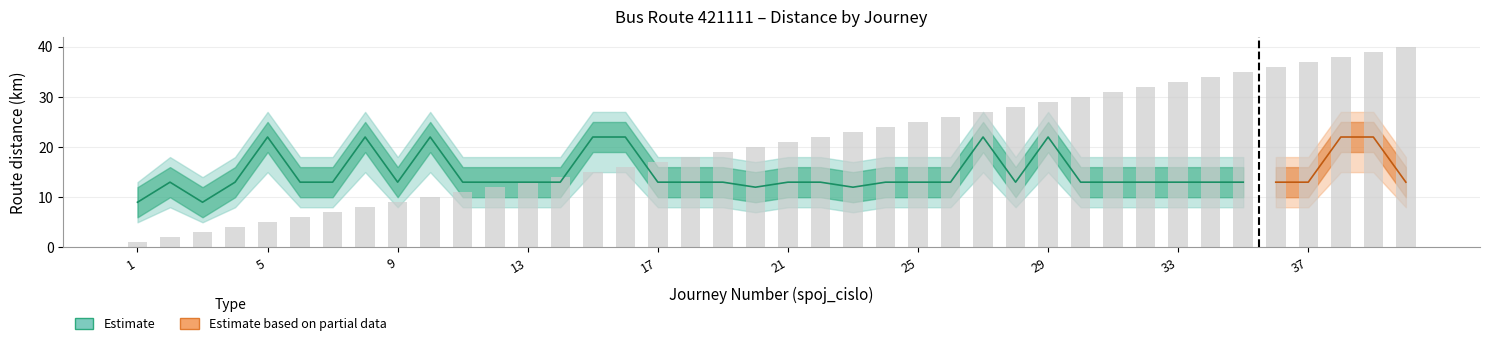

What is the difference between the highest and lowest values at 7?

11